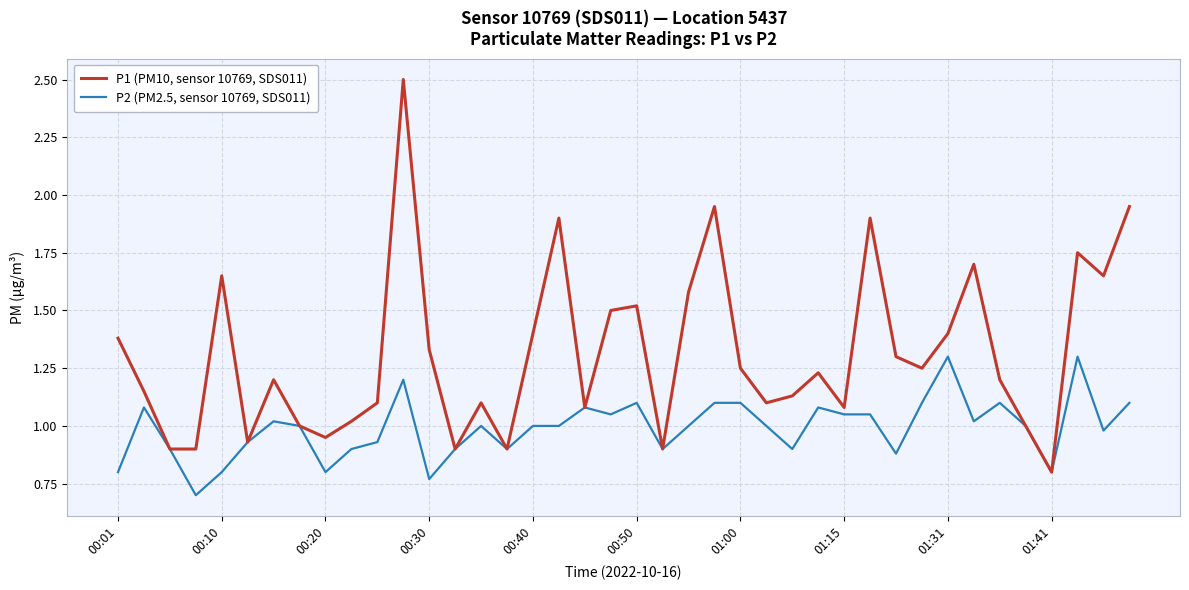

Rank the series by their average value, from highest to lowest.

P1 (PM10, sensor 10769, SDS011), P2 (PM2.5, sensor 10769, SDS011)